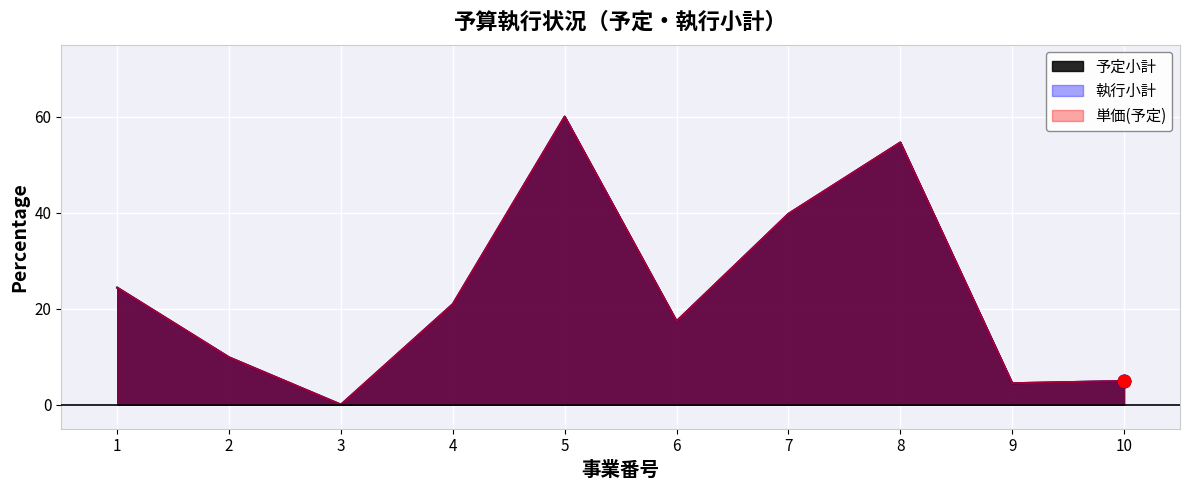

Which series has the widest spread of Y values?

予定小計